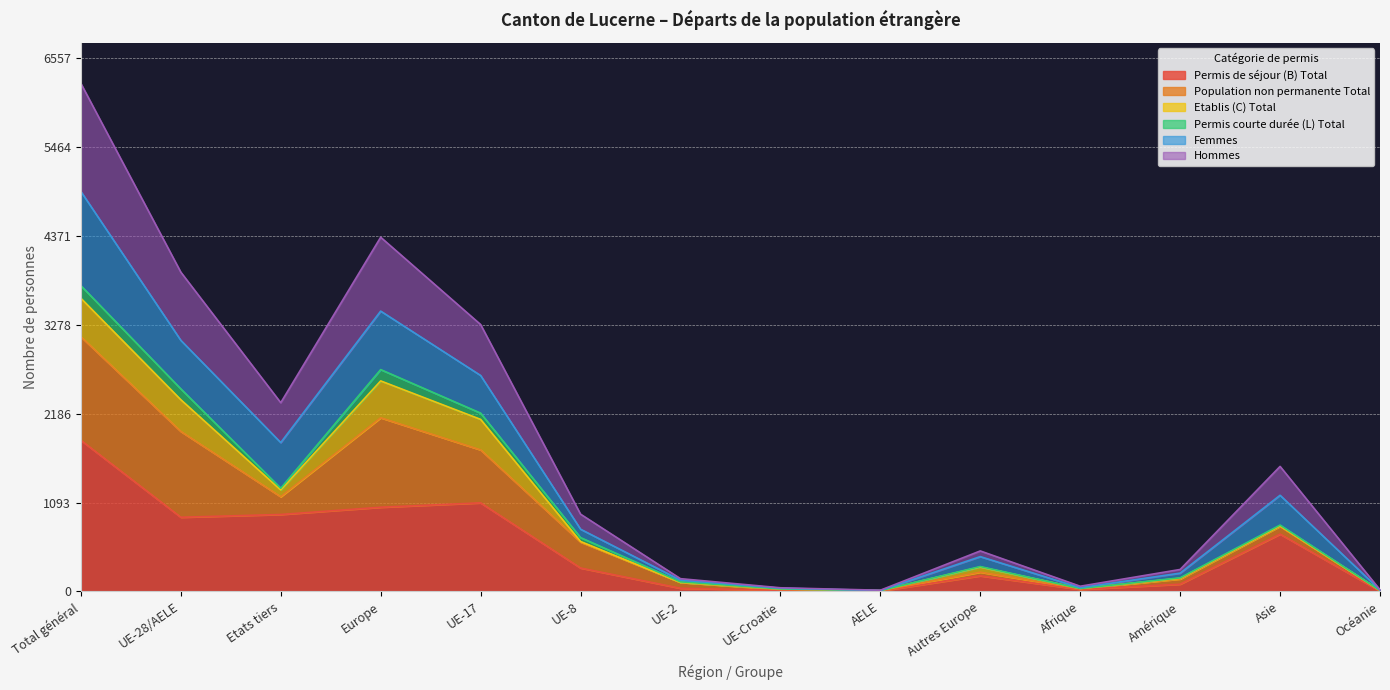

Where is the first local maximum for Femmes?

Europe